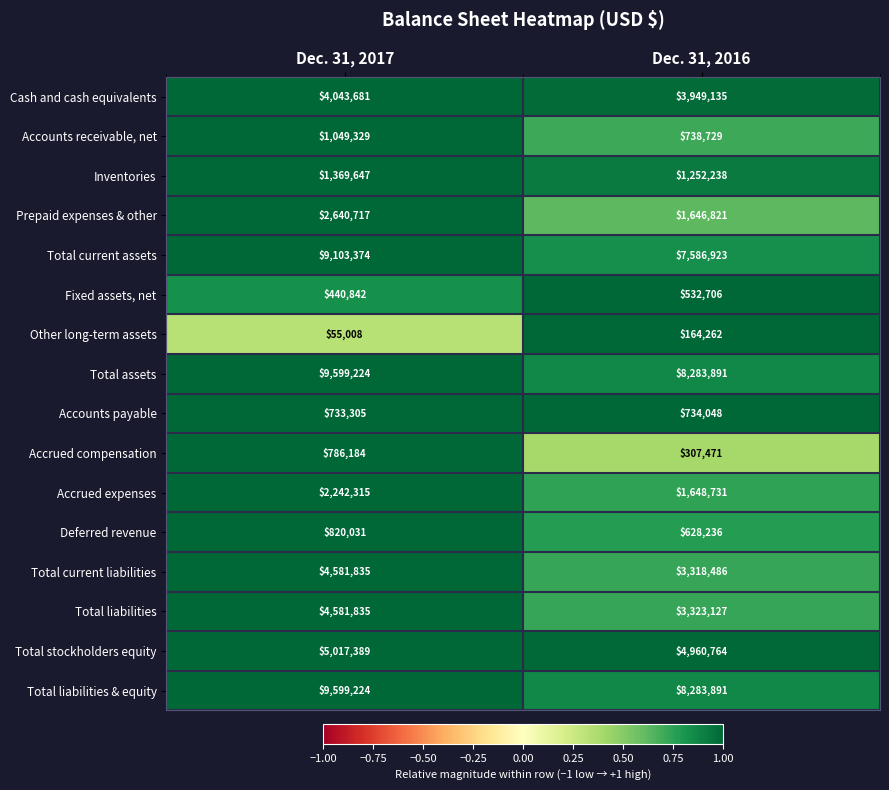

Is it true that Accounts payable equals 313416 at Dec. 31, 2016?

False